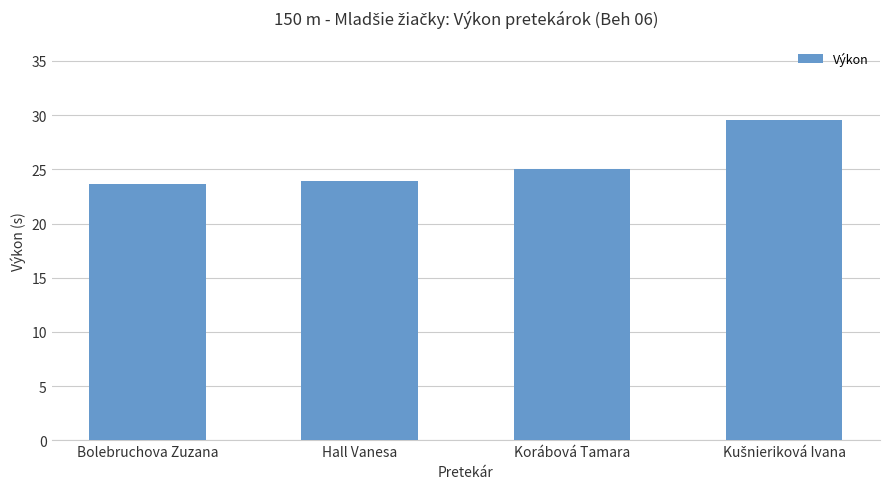

What is the difference between the second highest and second lowest values?

1.1